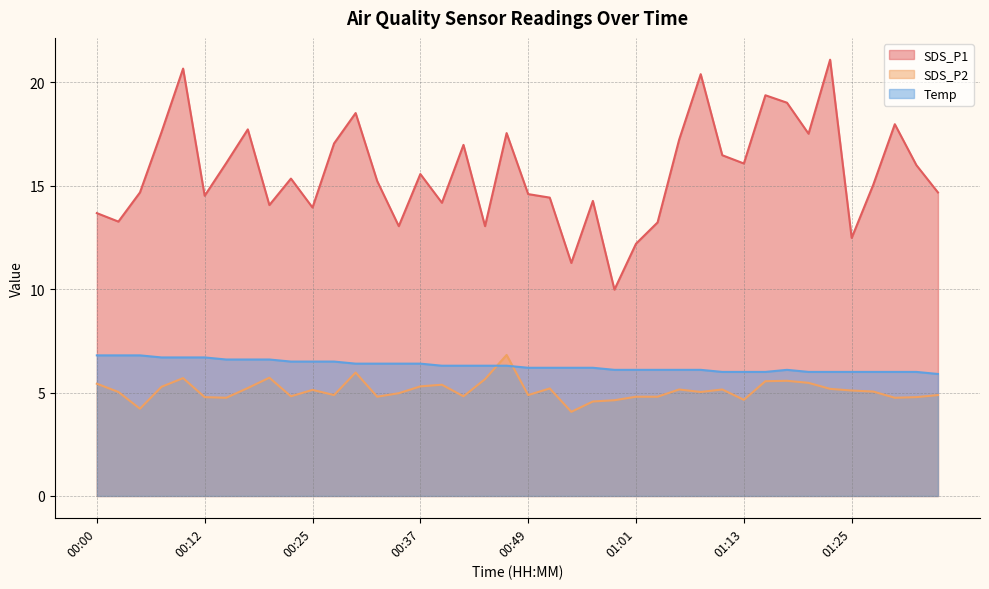

True or false: Temp has more than 2 interior local peaks.

False